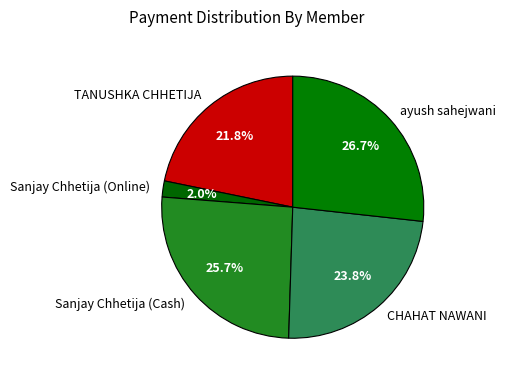

Is ayush sahejwani the majority of the pie?

No